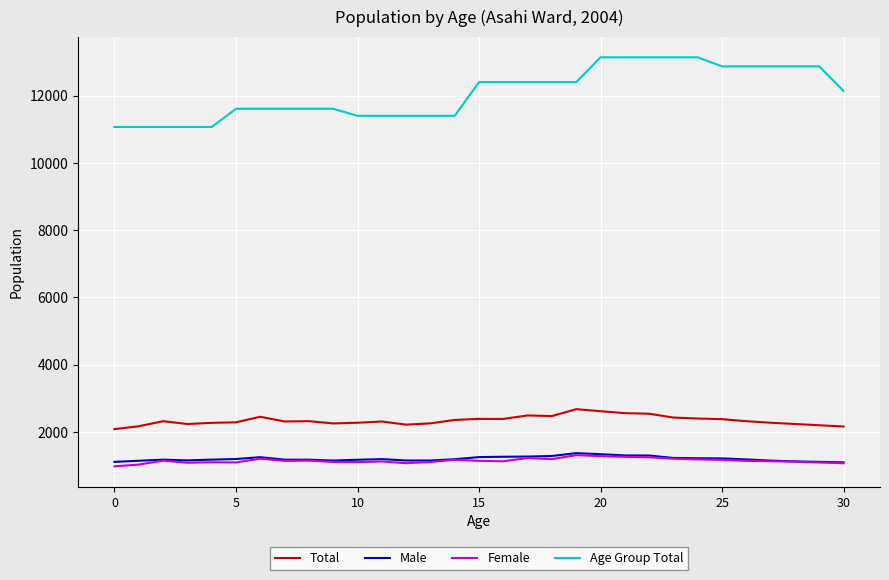

What is the average value of the Total series?

2341